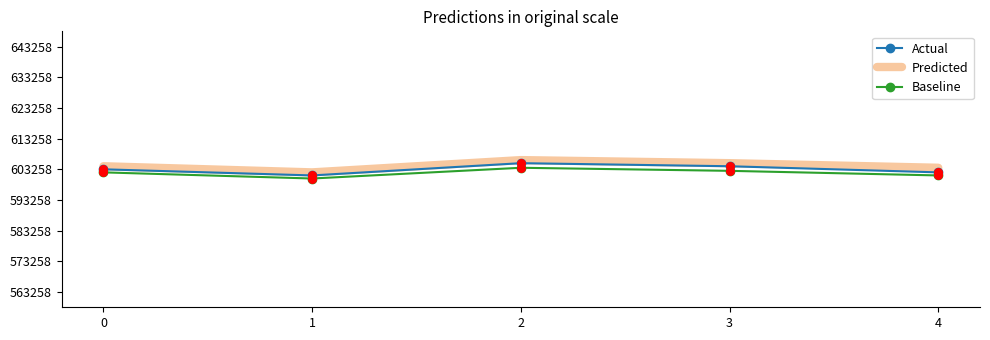

What is the total value across all series at 3?

1812274